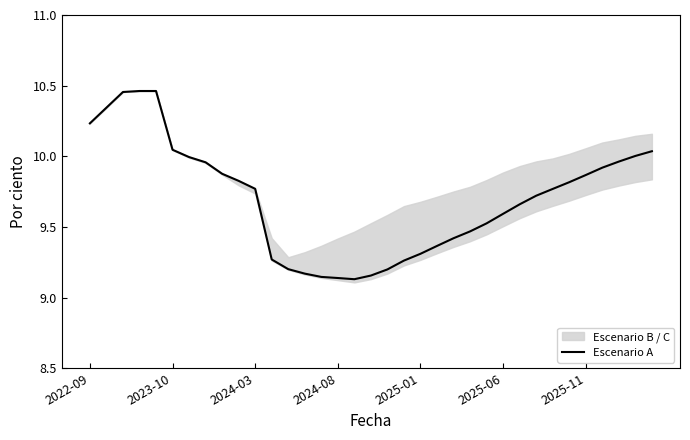

Which has a higher value, 17 or 13?

13